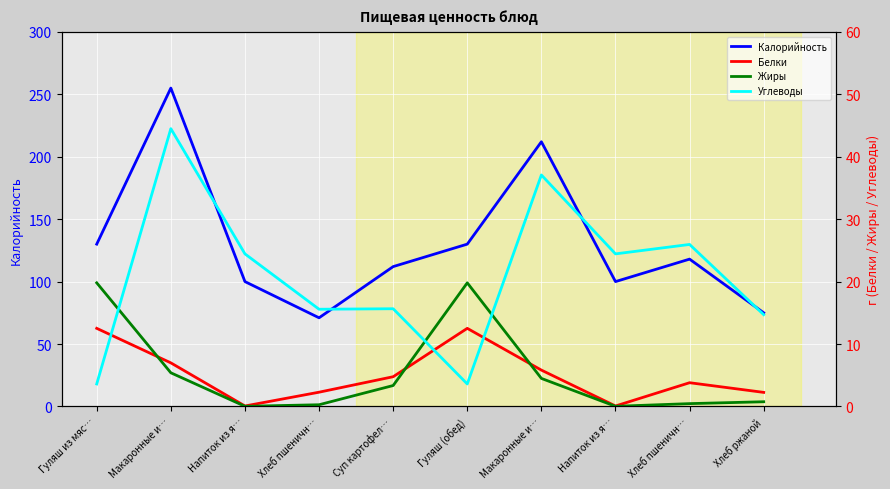

How many interior local peaks does the Калорийность series have?

3